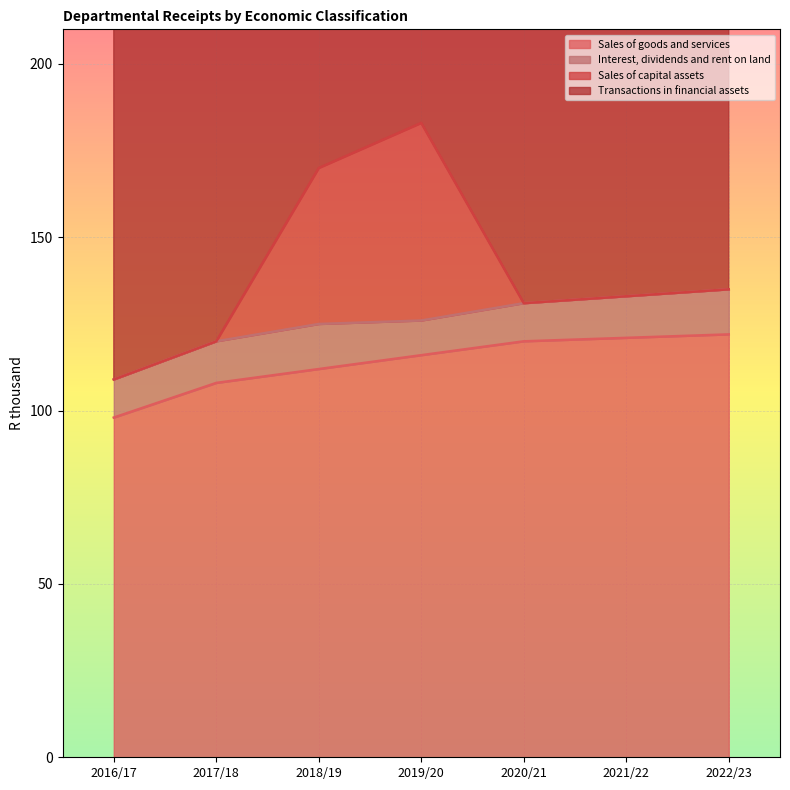

At how many categories does at least one series exceed 80?

7